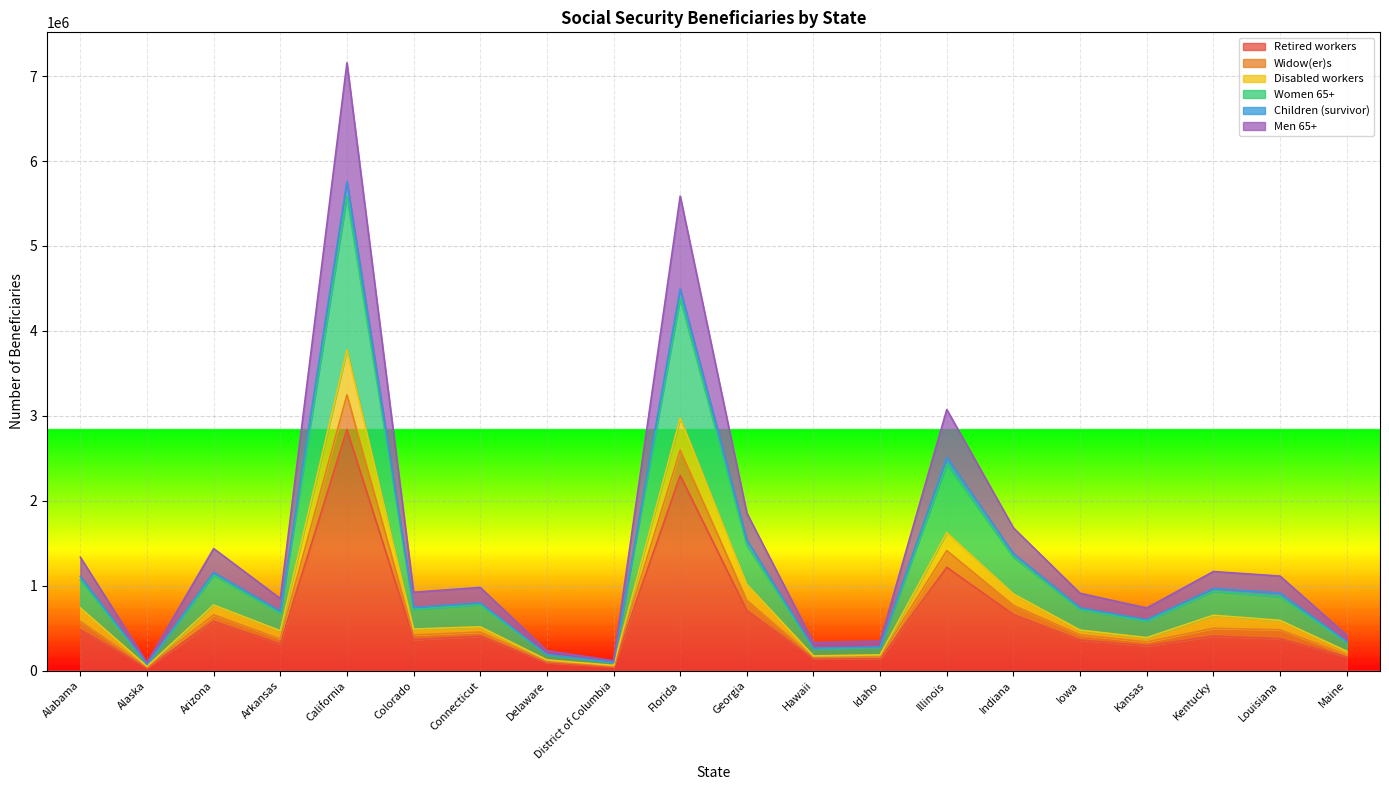

How many interior local peaks does the Widow(er)s series have?

6